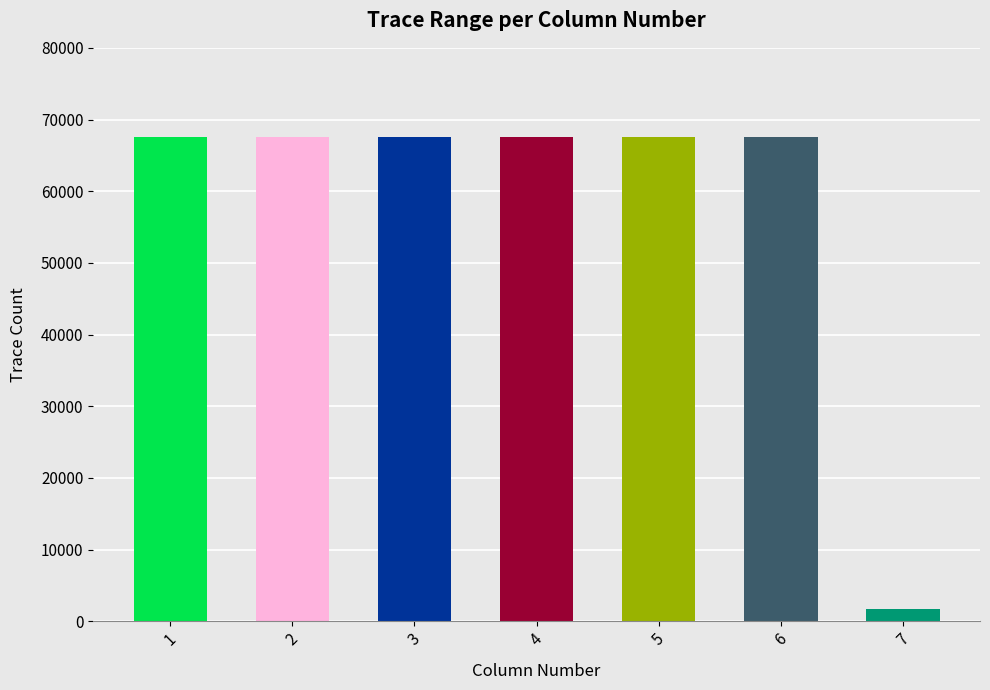

What is the greatest value displayed?

67500